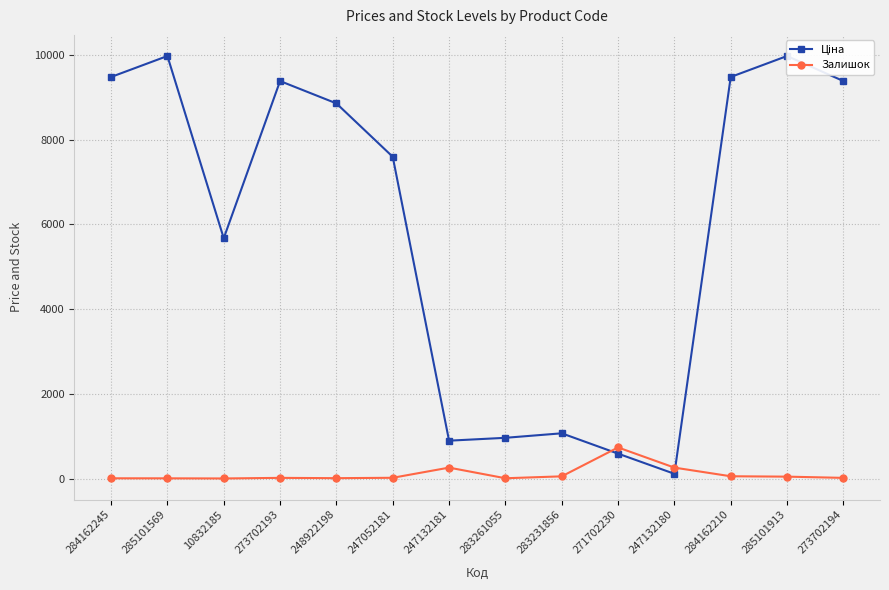

Which category has the lowest value across all series?

10832185